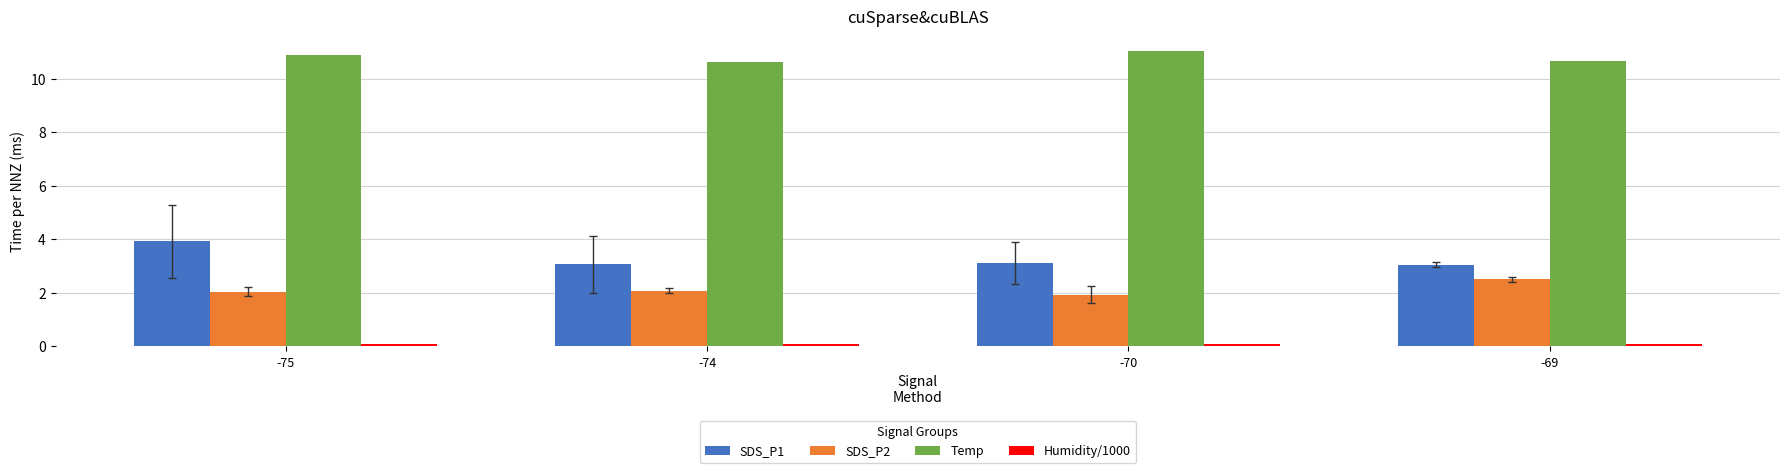

What is the maximum value for Temp?

11.0